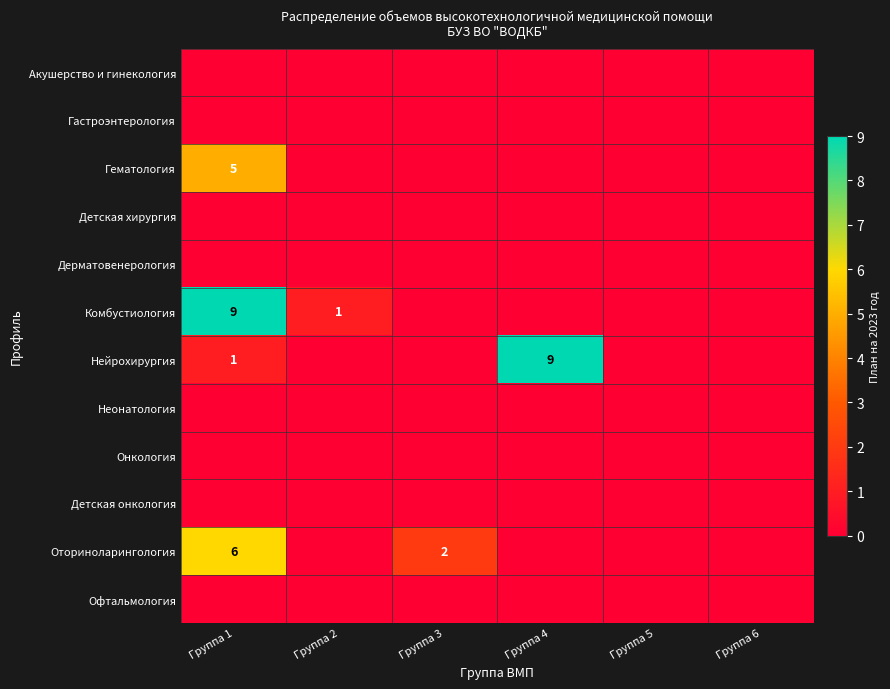

Is the value of Комбустиология at Группа 2 greater than the value of Неонатология at Группа 4?

Yes